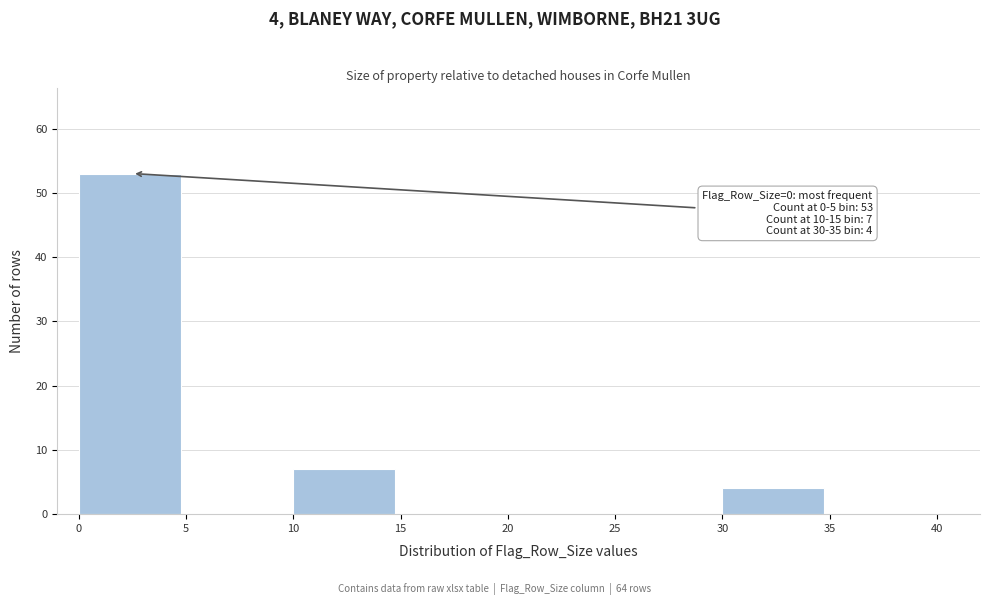

Which range on the x-axis has the tallest bar?

0 to 5